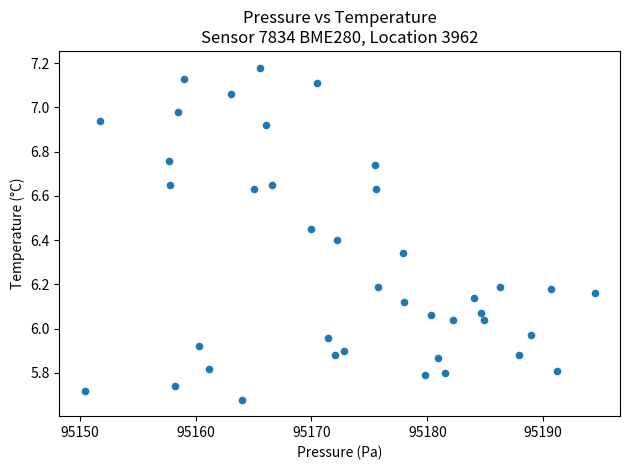

What is the range of Y values (max minus min)?

1.5